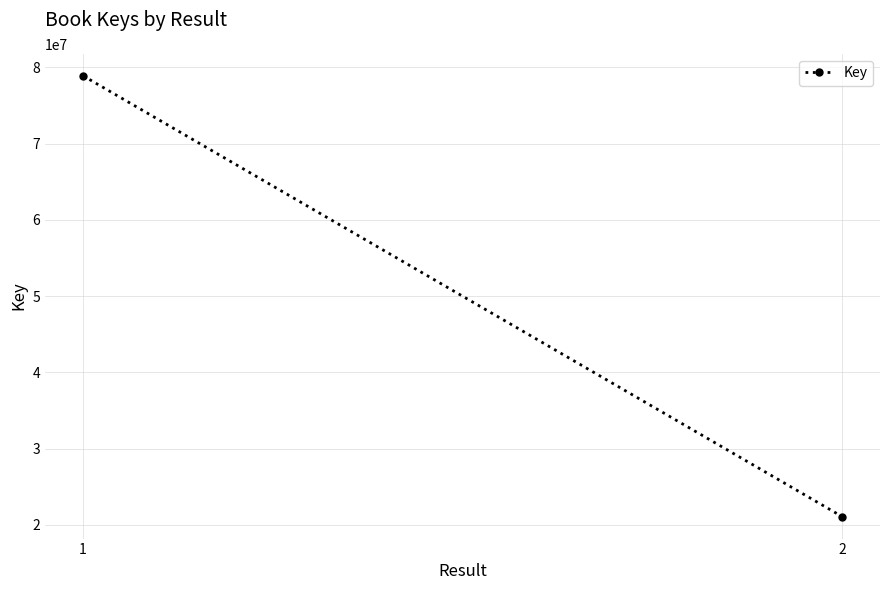

Reading left to right, extract all data points from this chart.

1=78898595	2=21107756